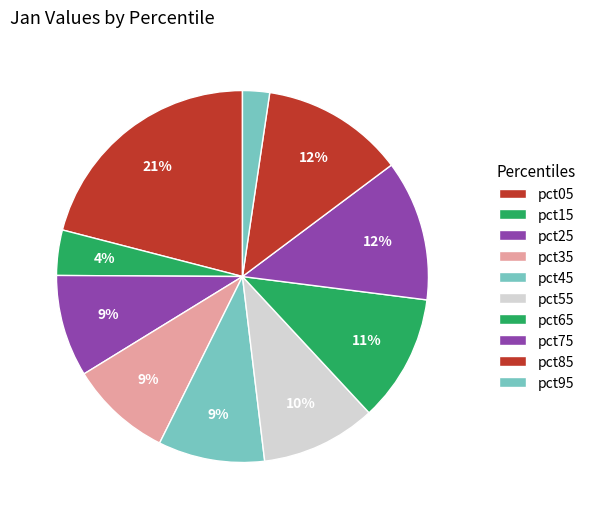

To the nearest percent, what is the difference between the pct65 and pct25 slice percentages?

2%